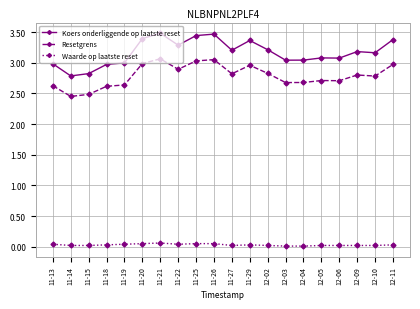

Is the value of Resetgrens at 12-11 greater than the value of Koers onderliggende op laatste reset at 11-20?

No